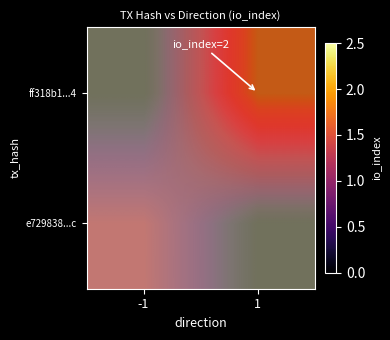

At which label is e729838...c closest to 0?

1